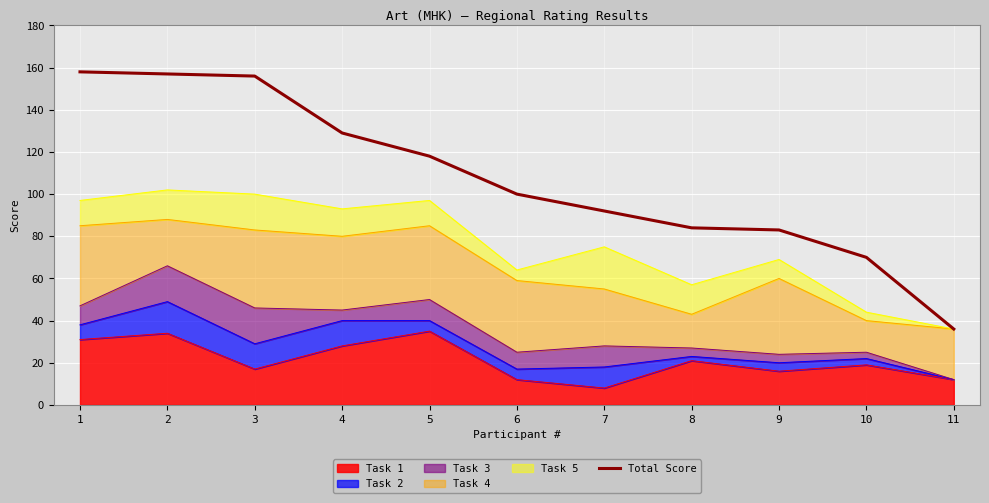

How many values are below 100?

5